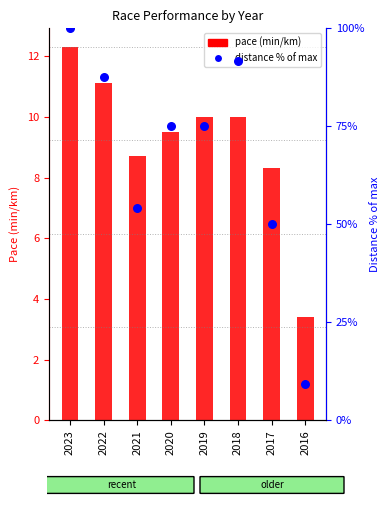

Which series has the largest Y range (max minus min)?

distance % of max